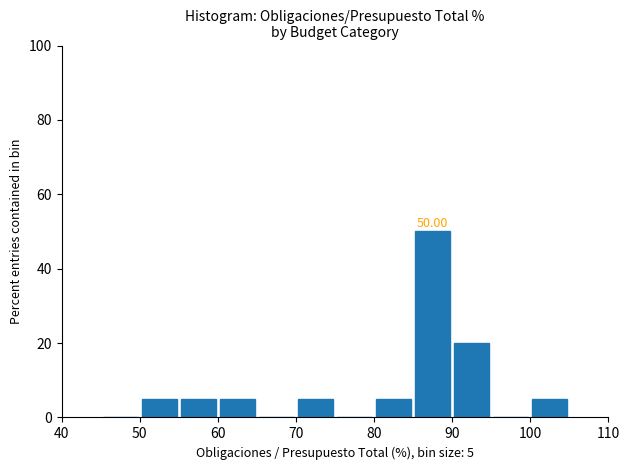

Over which range of the x-axis is the bar tallest?

85 to 90